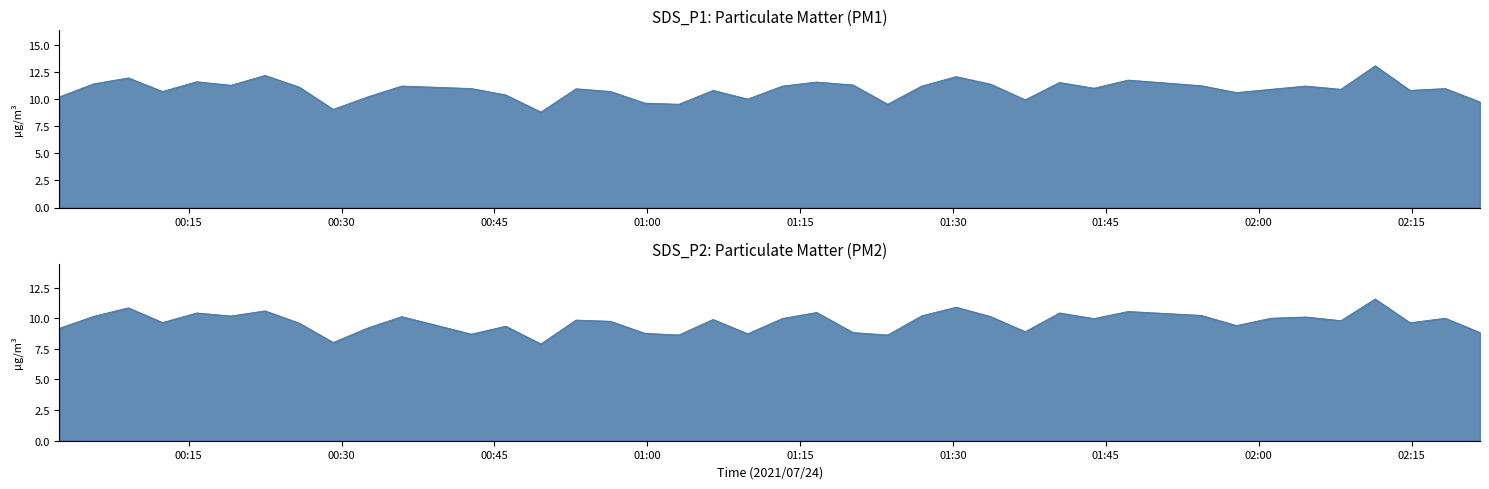

Is the value of SDS_P1 at 2021/07/24 01:33:42 greater than the value of SDS_P2 at 2021/07/24 01:30:18?

Yes